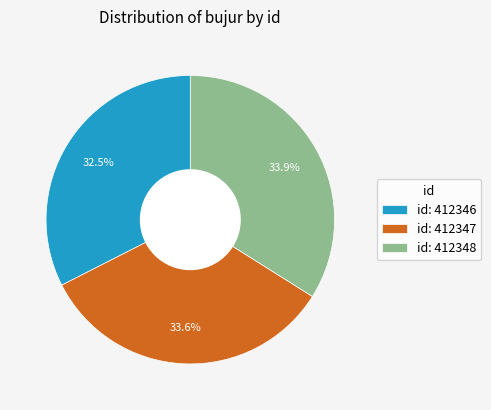

Which slice is the smallest?

id: 412346